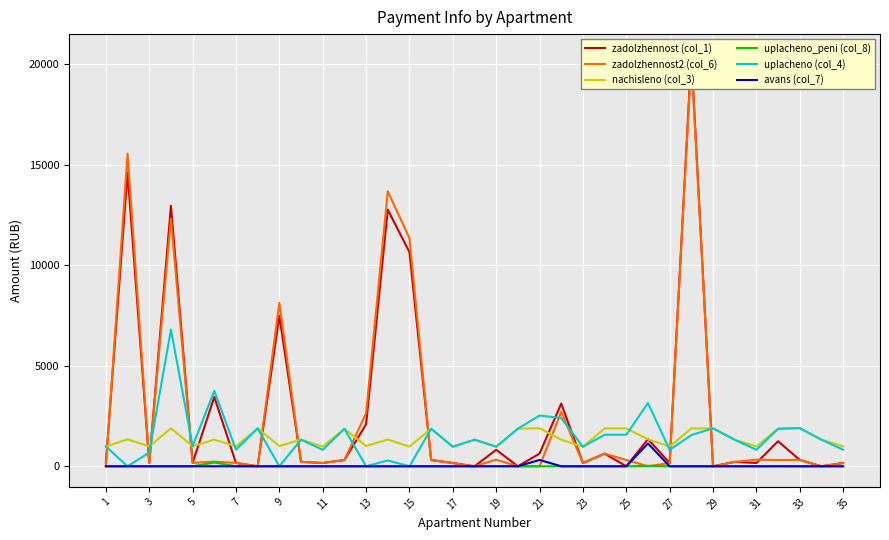

At how many categories does at least one series exceed 14671?

2